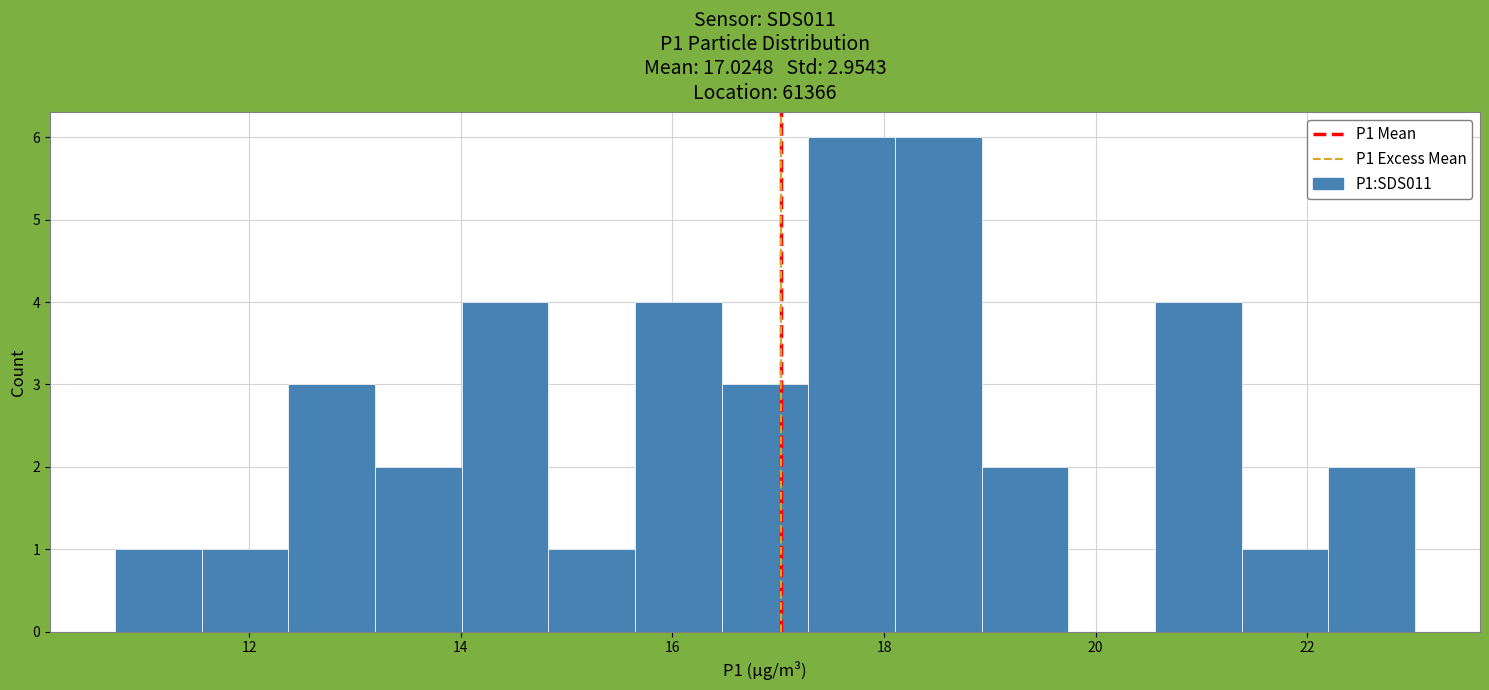

Reading left to right, transcribe this chart: for each bar, give the range it covers on the x-axis and its height. Neither the bar edges nor the heights are printed on the chart, so give them approximately, as read against the axes.

10.8 to 11.6: 1
11.6 to 12.4: 1
12.4 to 13.2: 3
13.2 to 14.0: 2
14.0 to 14.8: 4
14.8 to 15.6: 1
15.6 to 16.4: 4
16.4 to 17.2: 3
17.2 to 18.2: 6
18.2 to 19.0: 6
19.0 to 19.8: 2
19.8 to 20.6: 0
20.6 to 21.4: 4
21.4 to 22.2: 1
22.2 to 23.0: 2